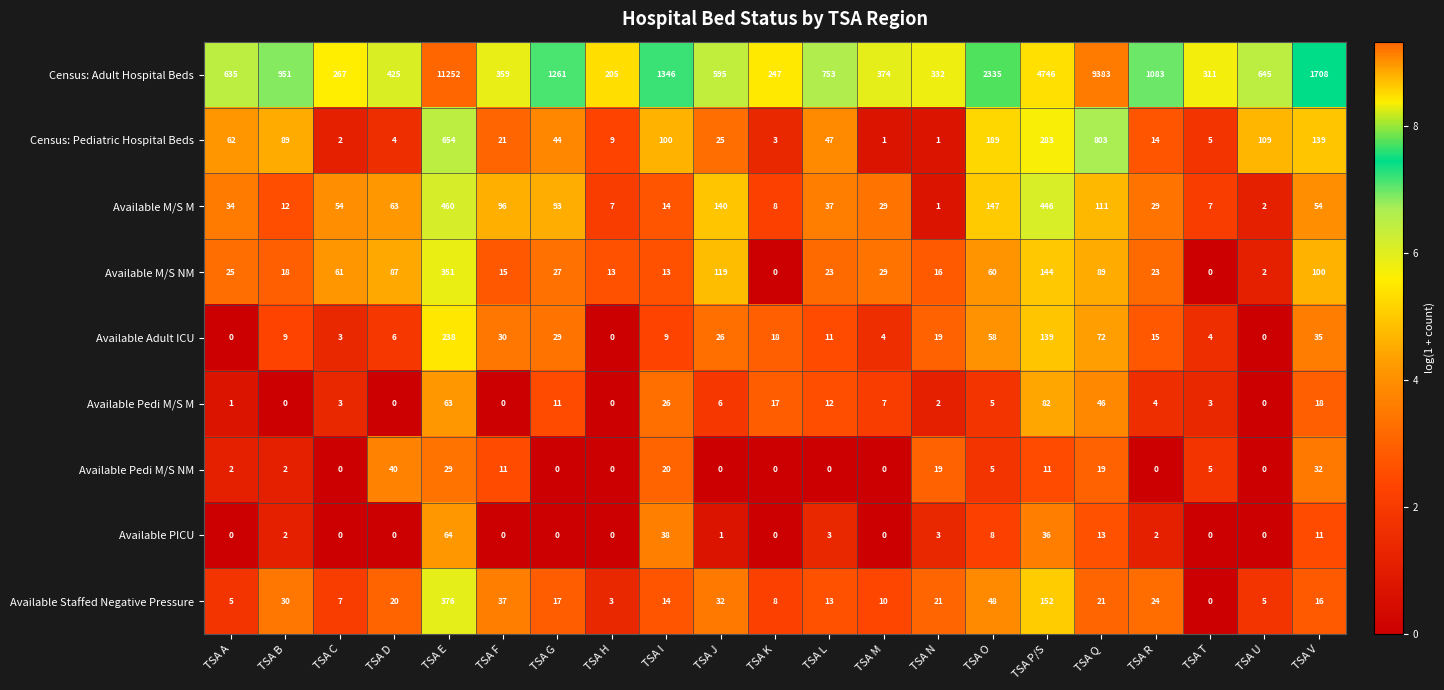

What is the greatest value displayed?

11252